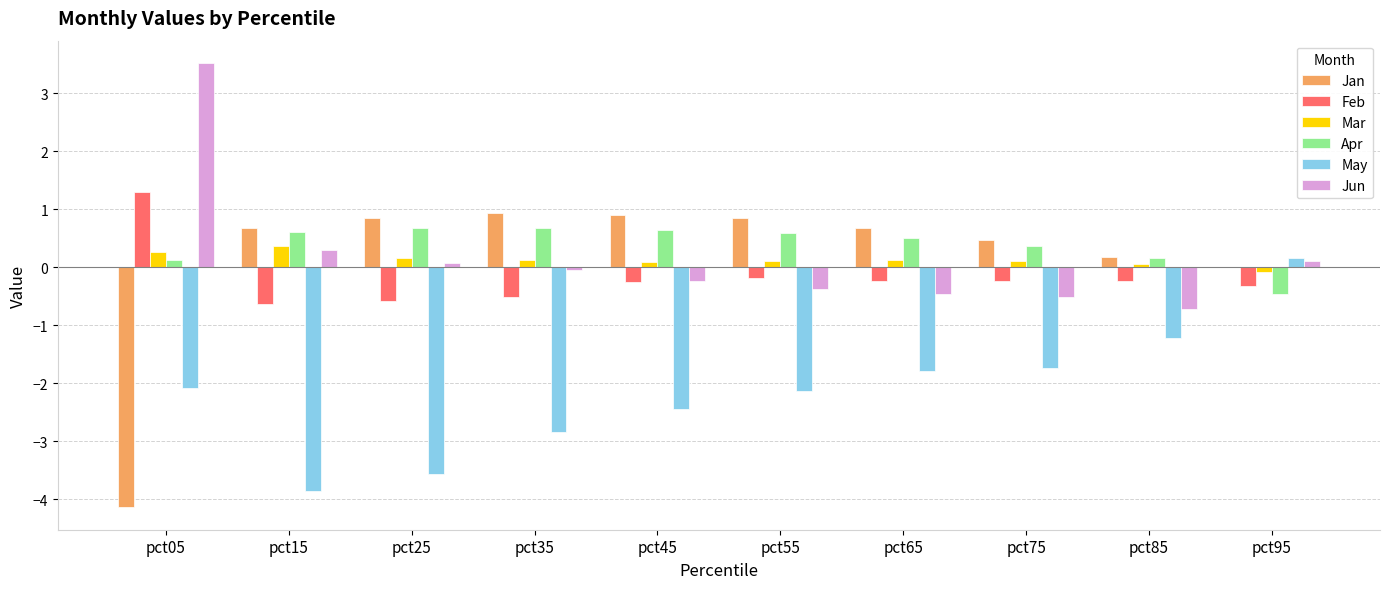

True or false: Jun has a value of -0.2 at pct45.

True